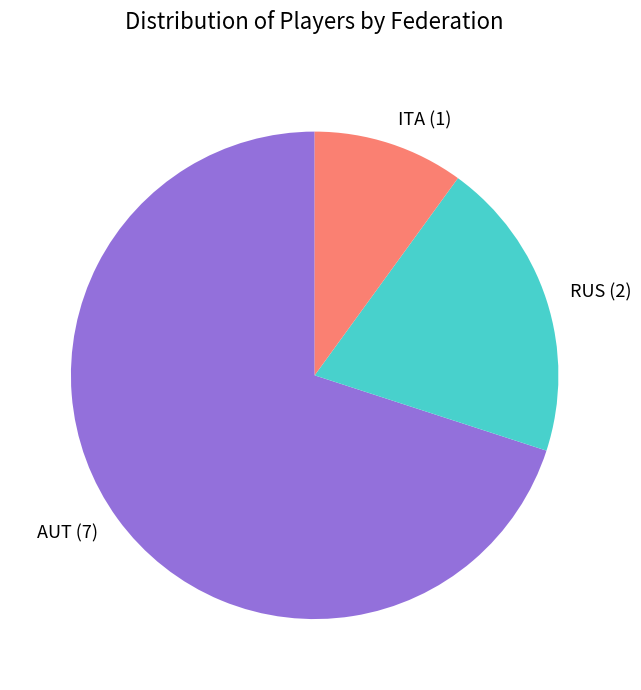

Is the sum of AUT and ITA greater than half?

Yes